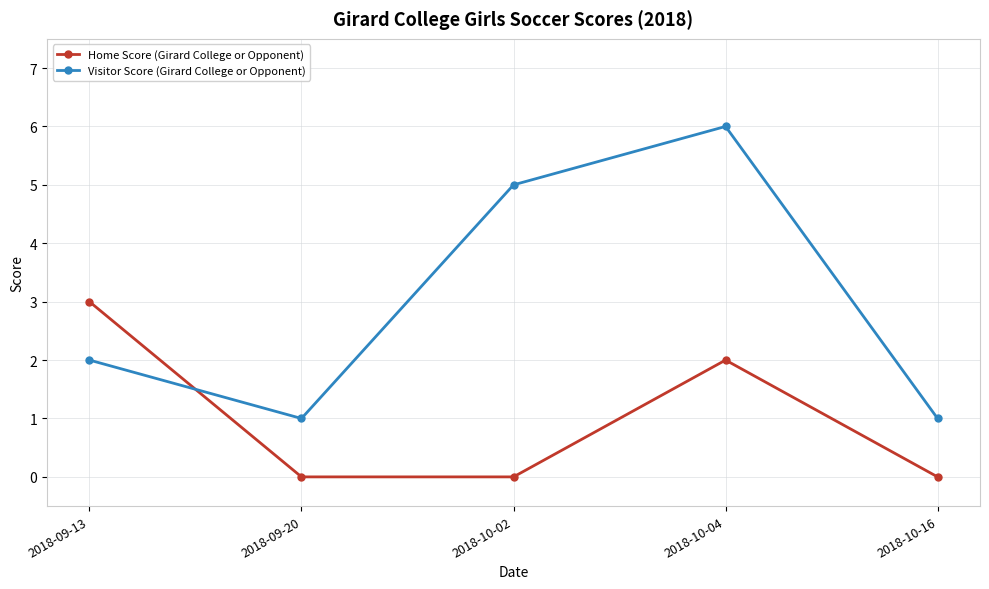

Between 2018-10-04 and 2018-10-16, which series saw the biggest shift?

Visitor Score (Girard College or Opponent)